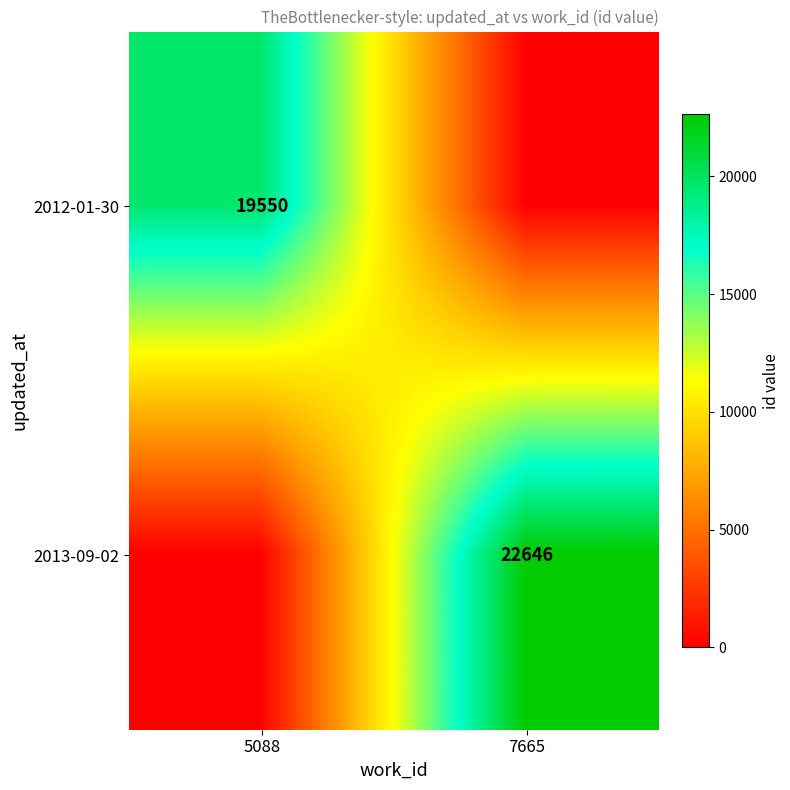

Is the value of 2012-01-30 at 5088 greater than the value of 2013-09-02 at 7665?

No